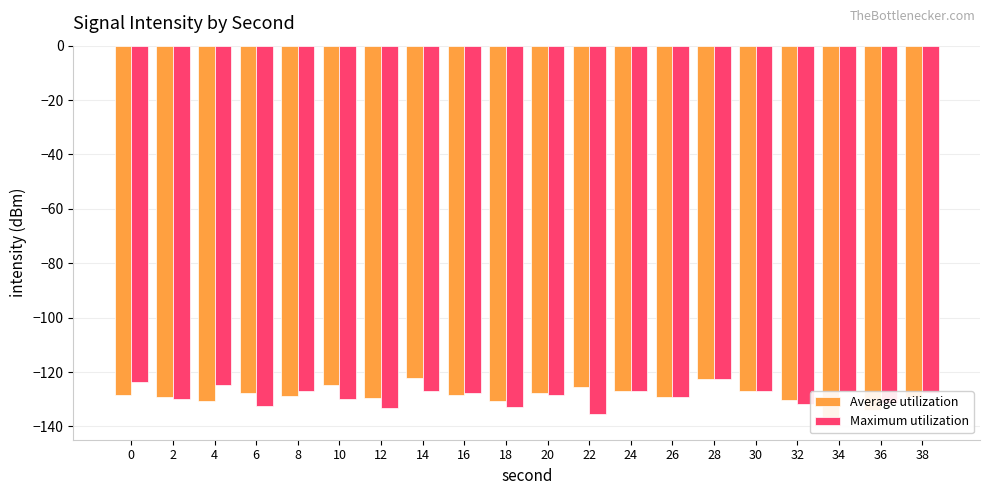

Reading right to left, extract all data points from this chart.

Average utilization: 38=-129.0	36=-133.9	34=-138.0	32=-130.3	30=-127.1	28=-122.4	26=-129.3	24=-126.8	22=-125.3	20=-127.8	18=-130.6	16=-128.5	14=-122.3	12=-129.7	10=-124.8	8=-128.7	6=-127.8	4=-130.8	2=-129.2	0=-128.4
Maximum utilization: 38=-127.7	36=-131.3	34=-126.9	32=-131.8	30=-127.1	28=-122.4	26=-129.3	24=-126.8	22=-135.3	20=-128.4	18=-132.7	16=-127.8	14=-126.9	12=-133.0	10=-129.8	8=-127.0	6=-132.3	4=-124.6	2=-129.8	0=-123.8